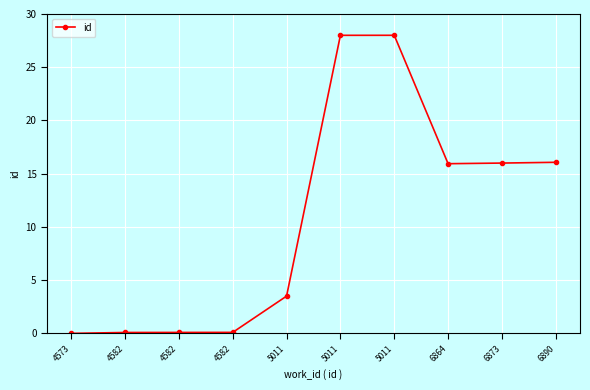

Is this an area chart (filled region under the line)?

No